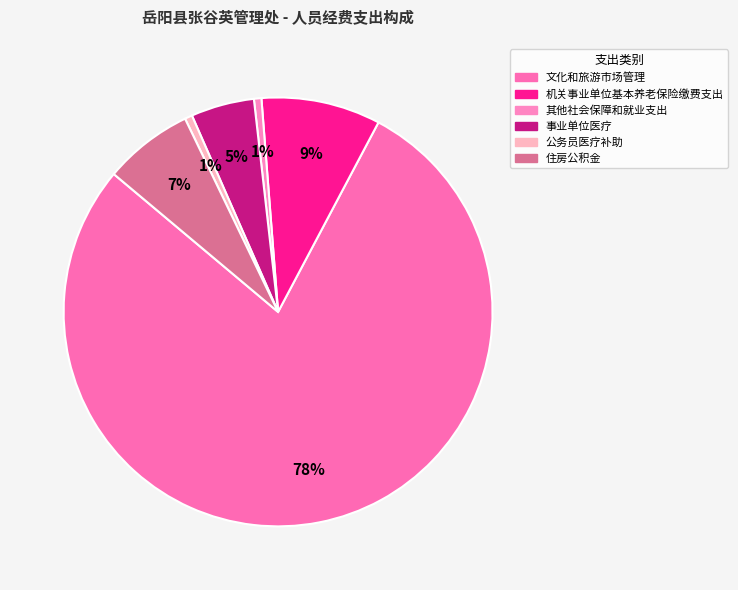

Which slice is the smallest?

其他社会保障和就业支出